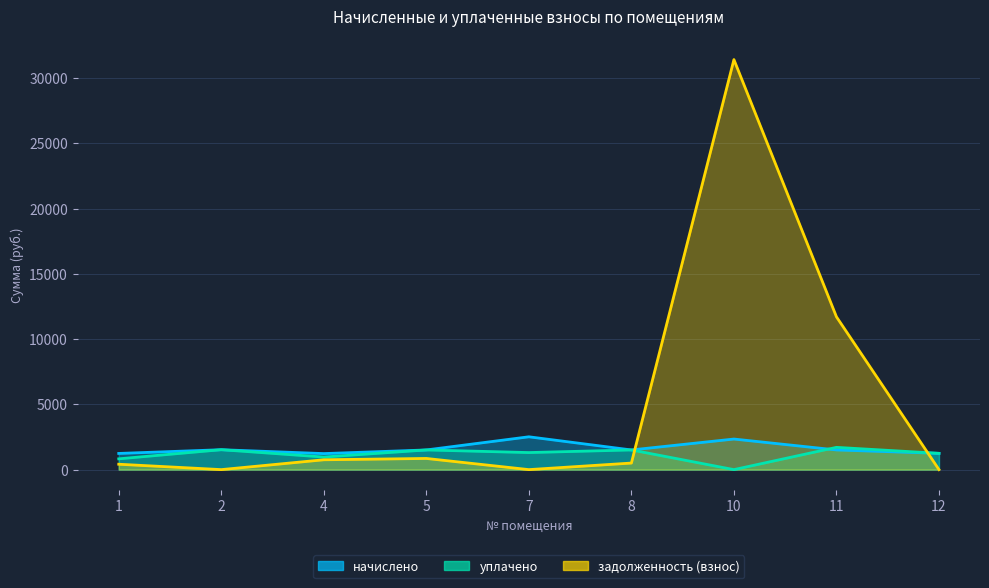

True or false: начислено has a value of 1316.1 at 7.

False